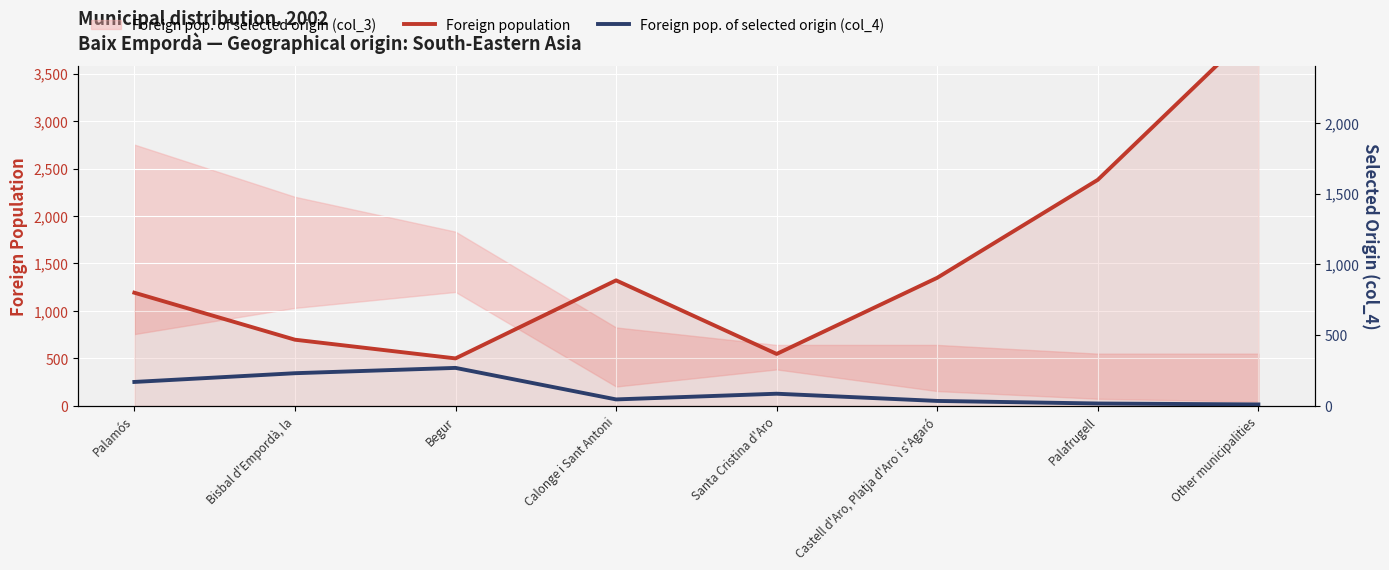

At how many categories does at least one series exceed 367?

8